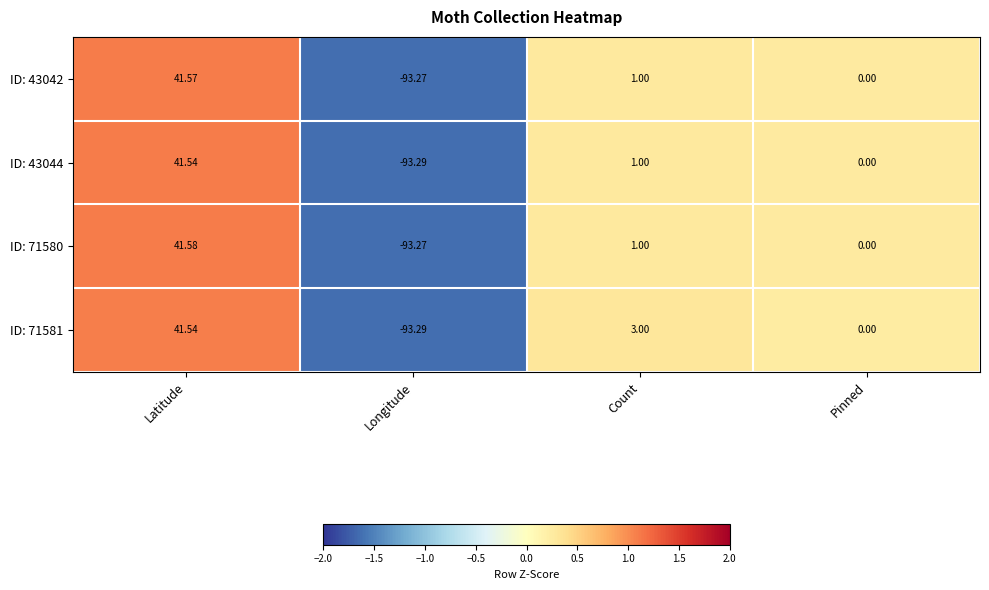

Rank the categories by ID: 43042 value from highest to lowest.

Latitude, Count, Pinned, Longitude